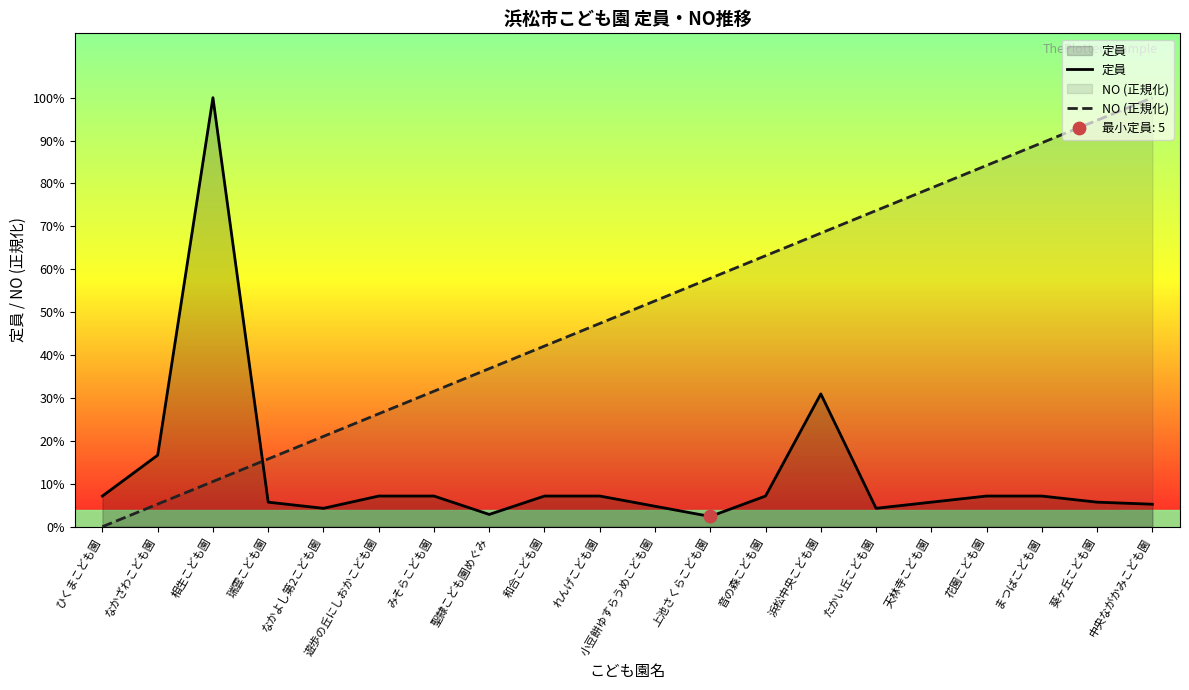

Is the value of 定員 at 葵ヶ丘こども園 greater than the value of NO (正規化) at 音の森こども園?

No